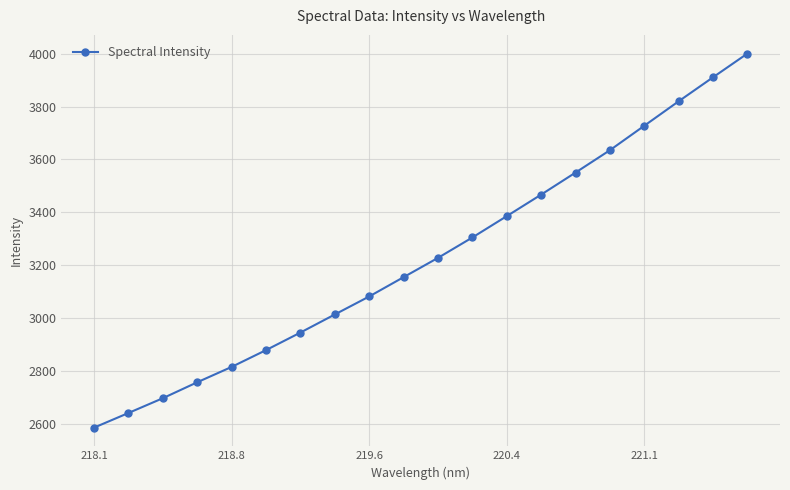

What is the value of the 18th point from the left?

3820.0